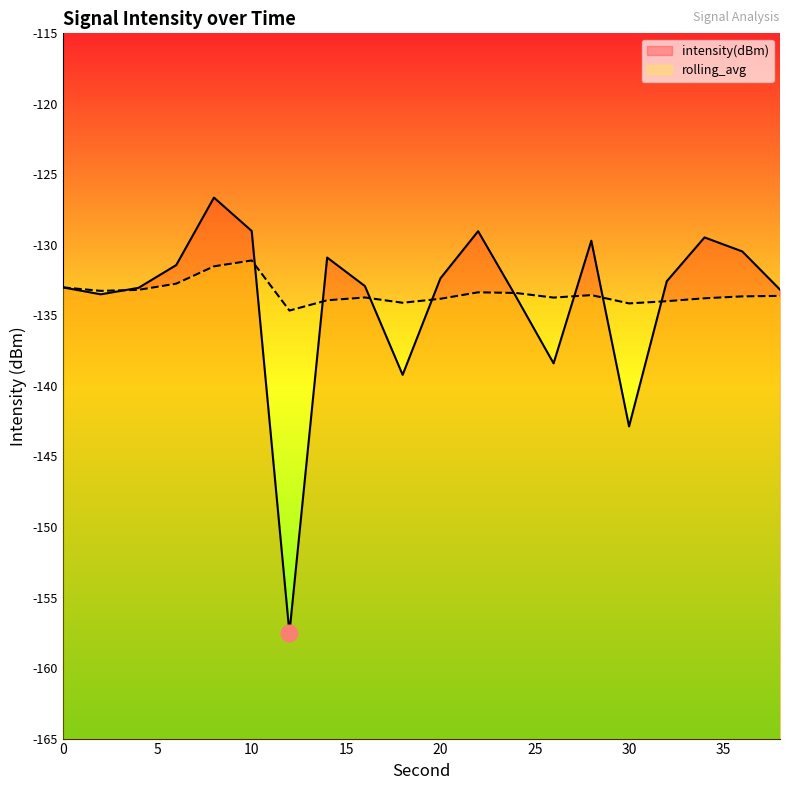

How many times do rolling_avg and intensity(dBm) cross each other?

9